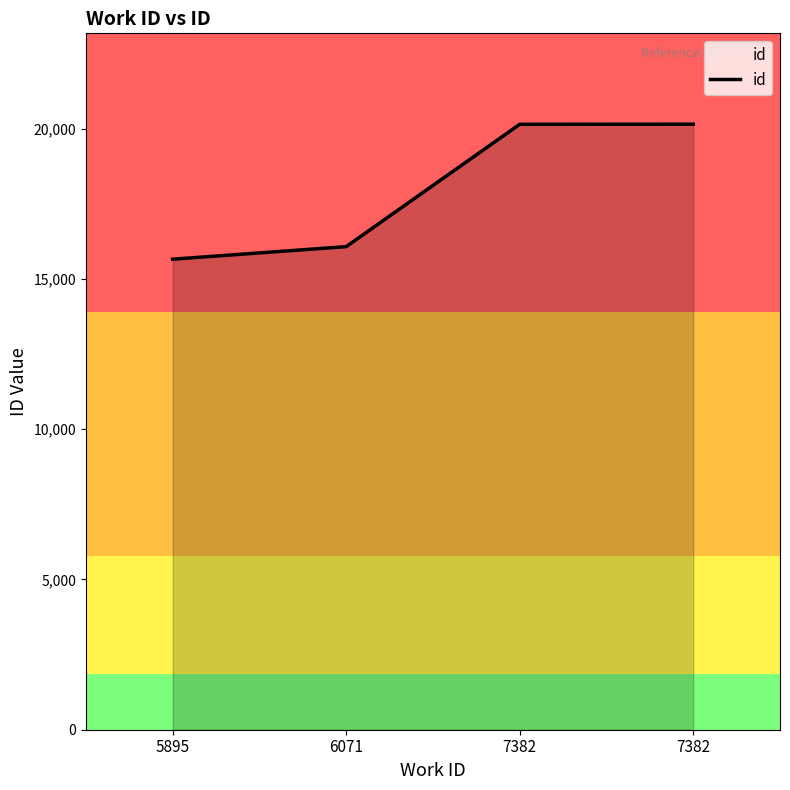

At which category does the chart reach its peak across all series?

7382